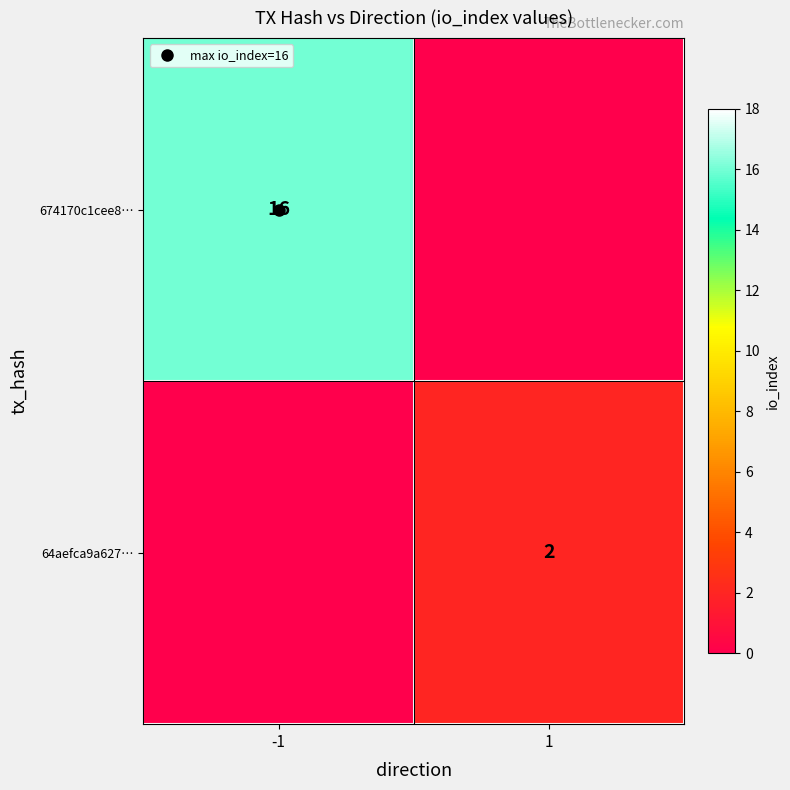

What is the greatest value displayed?

16